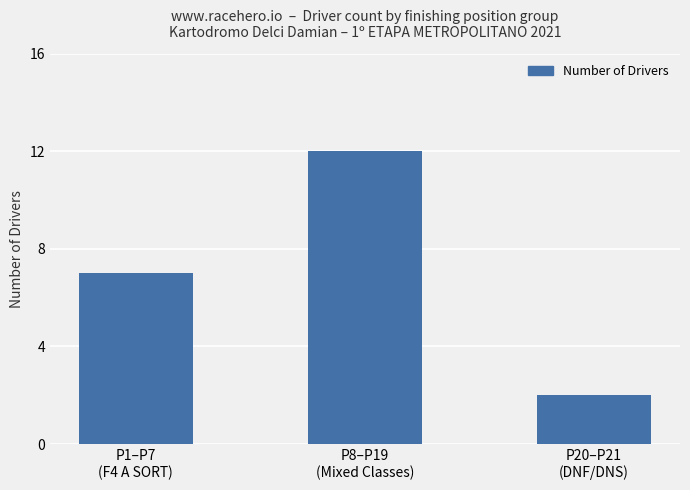

What position from the left is P1–P7
(F4 A SORT)?

1